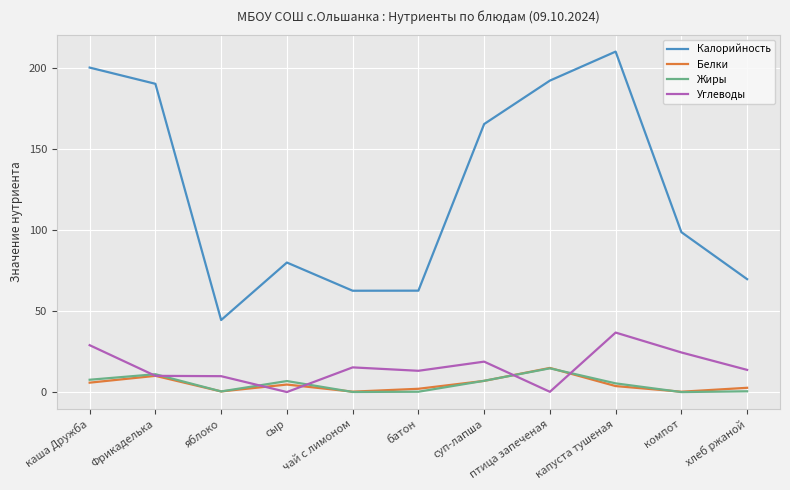

At how many categories does at least one series exceed 61?

10